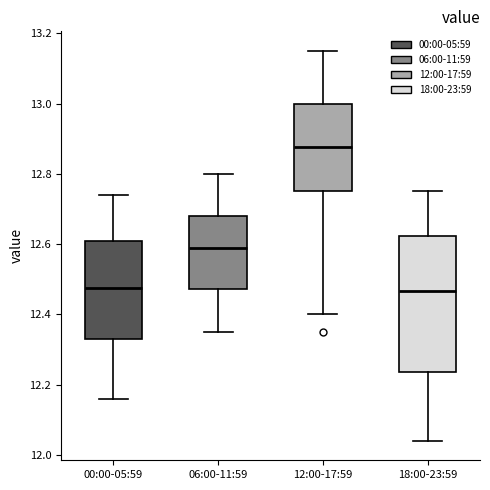

Reading left to right, read every box against the y-axis: the position of its median line, the range the box covers, and the ends of its whiskers. The values are not printed on the chart, so give them approximately, as read against the axis.

00:00-05:59: median 12.48, box 12.34 to 12.60, whiskers 12.16 to 12.74
06:00-11:59: median 12.60, box 12.48 to 12.68, whiskers 12.36 to 12.80
12:00-17:59: median 12.88, box 12.76 to 13.00, whiskers 12.40 to 13.16
18:00-23:59: median 12.46, box 12.24 to 12.62, whiskers 12.04 to 12.76